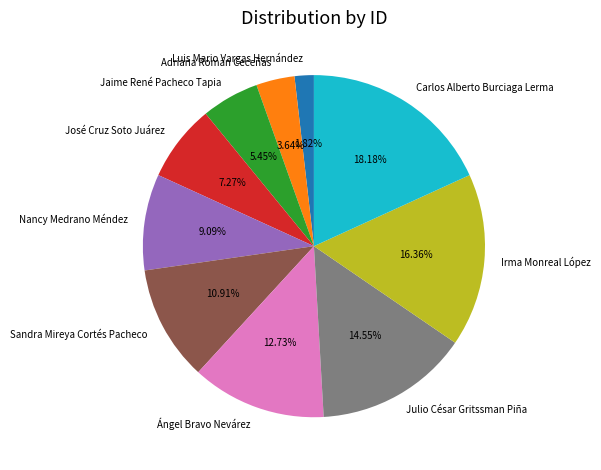

To the nearest percent, what is the combined percentage of Jaime René Pacheco Tapia and Nancy Medrano Méndez?

15%